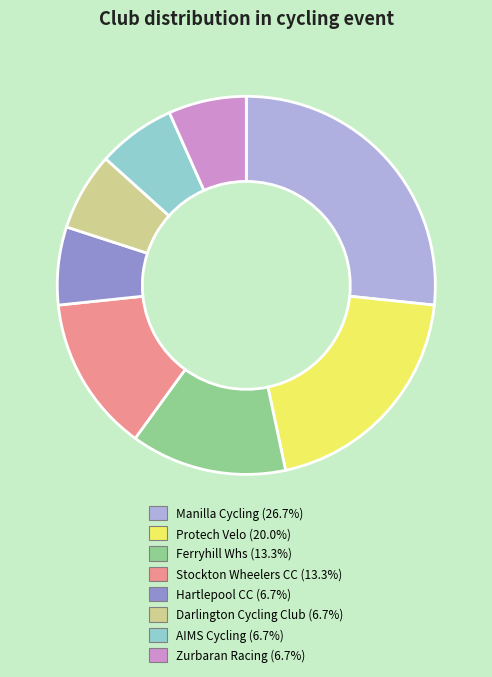

Does Stockton Wheelers CC account for over 50% of the chart?

No